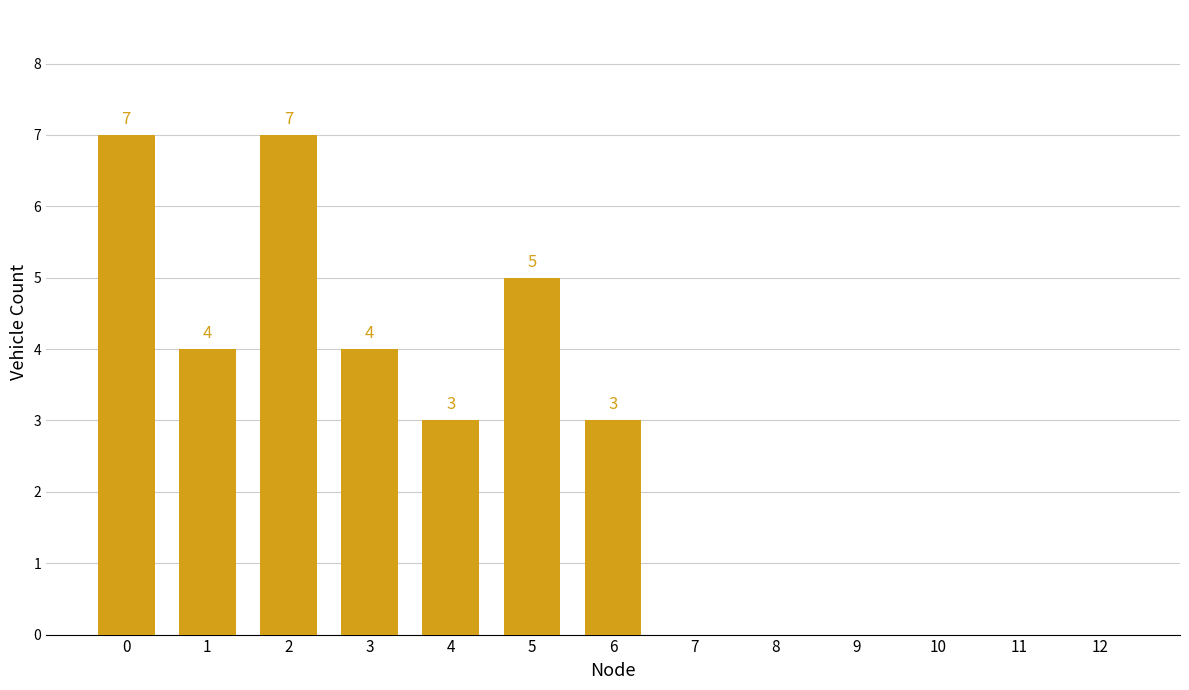

What is the difference between the values at 6 and 5?

2